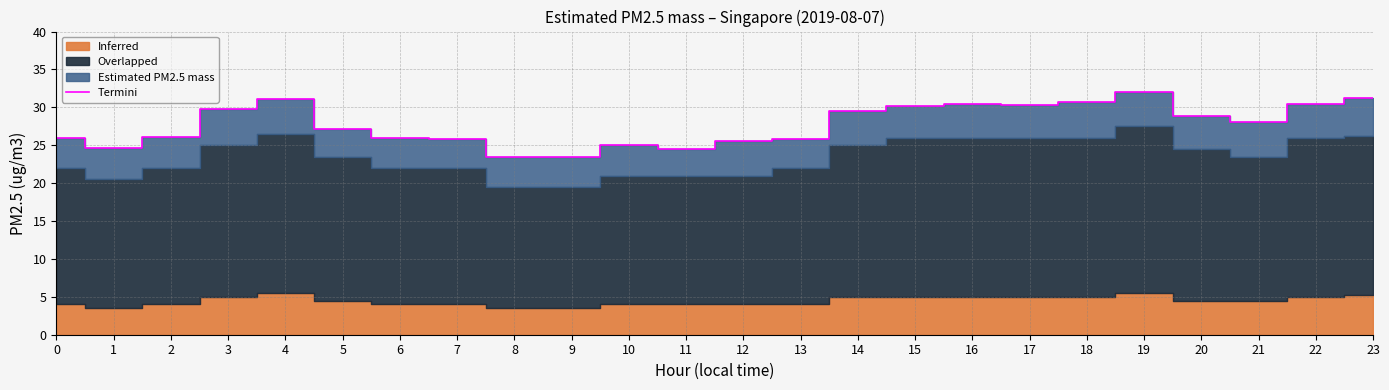

Which has a higher value, 21 or 7?

21